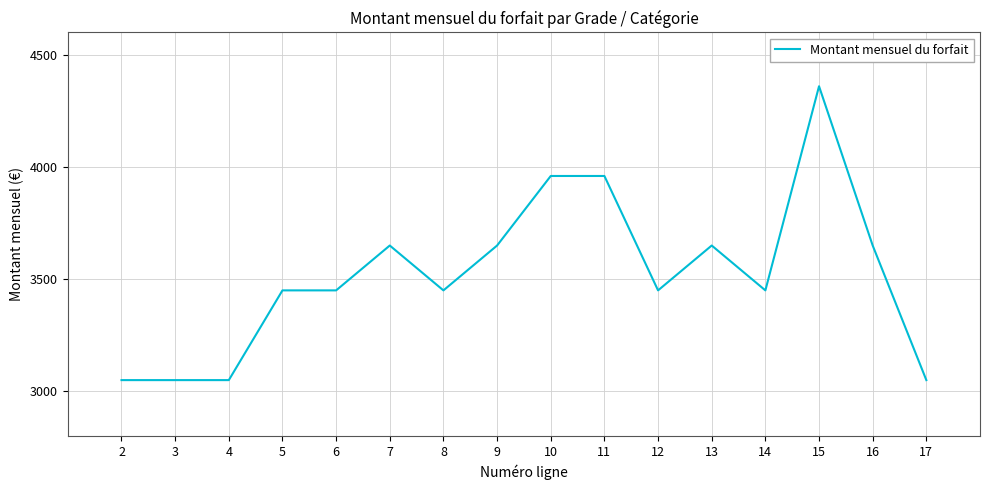

What is the maximum value shown in the chart?

4360